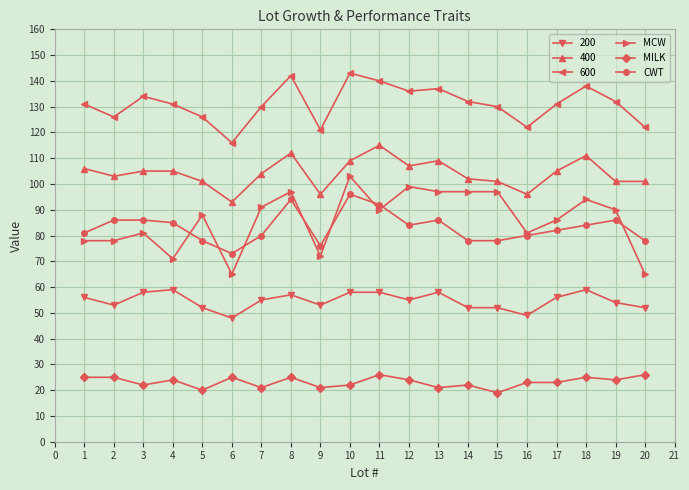

Which category has the highest value in the MCW series?

10